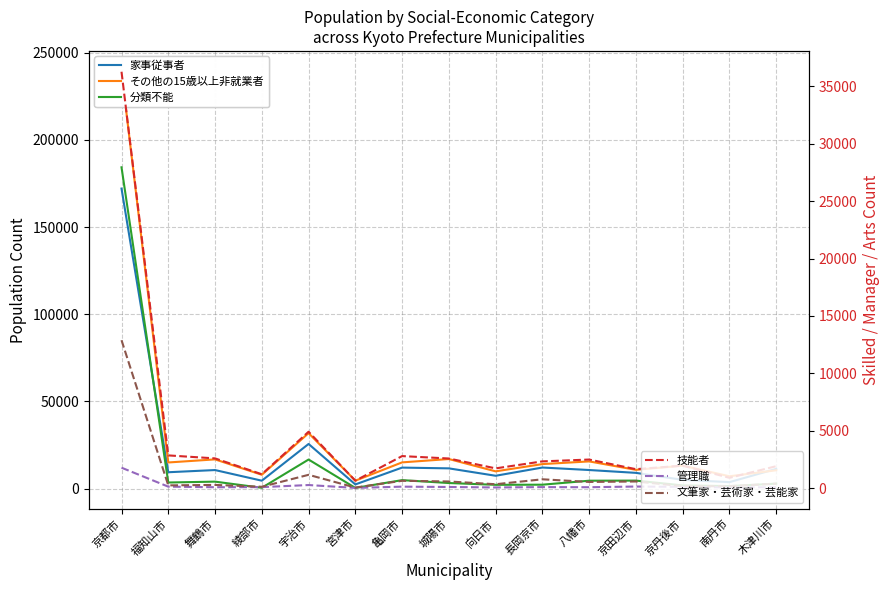

What is the smallest value displayed?

30